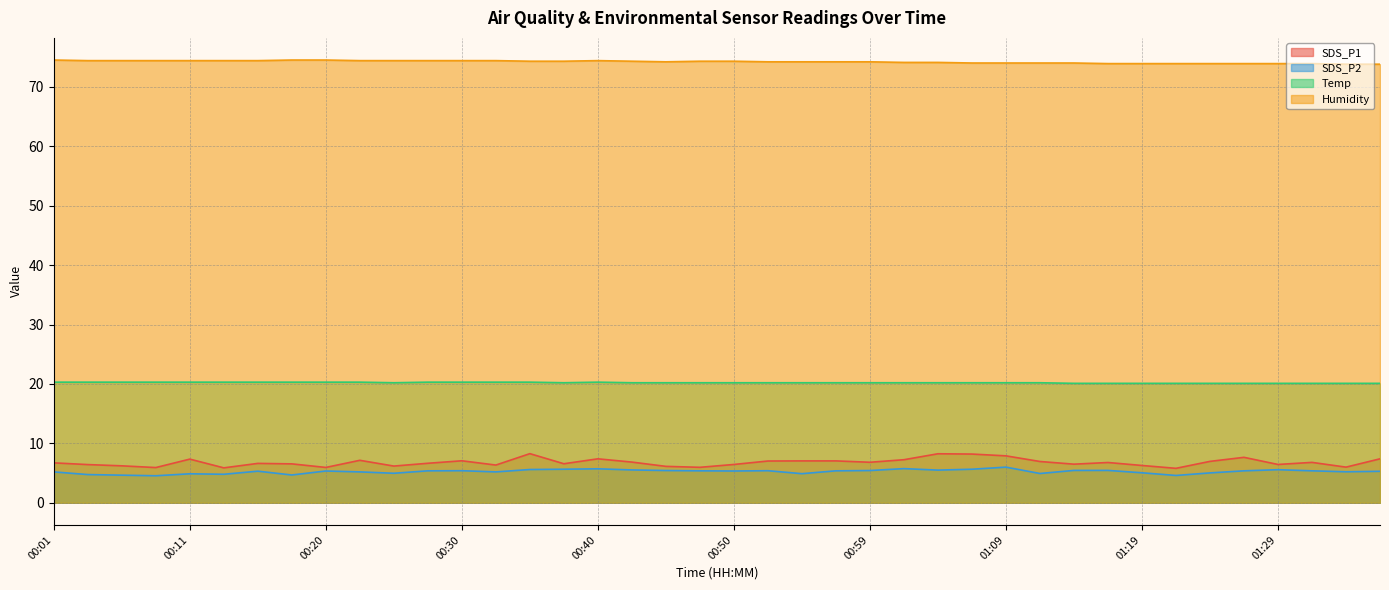

Between 00:30 and 01:19, which is larger?

00:30